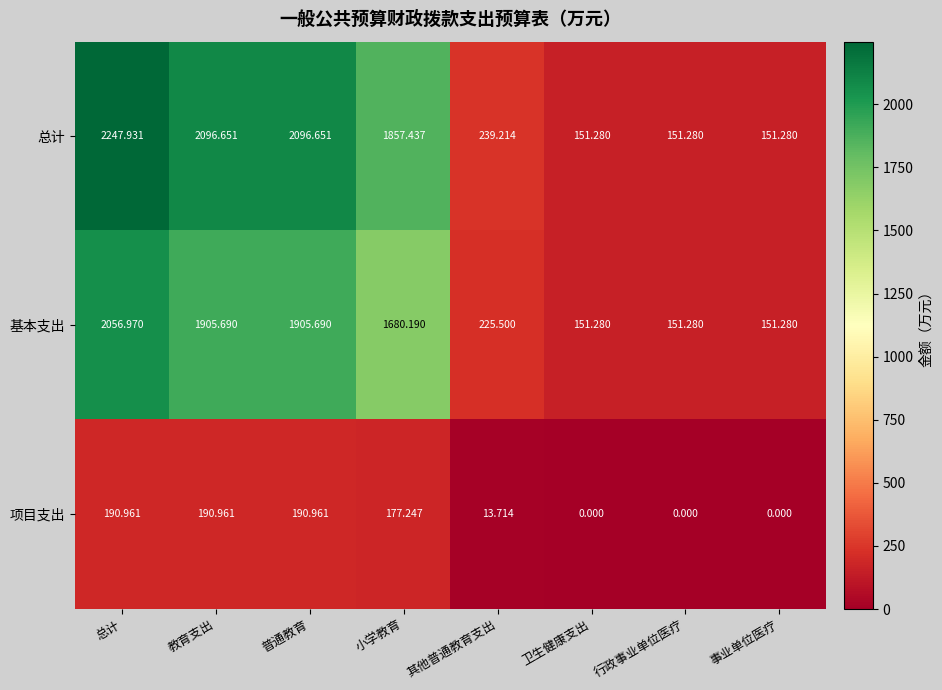

At which label is 基本支出 closest to 1104?

小学教育